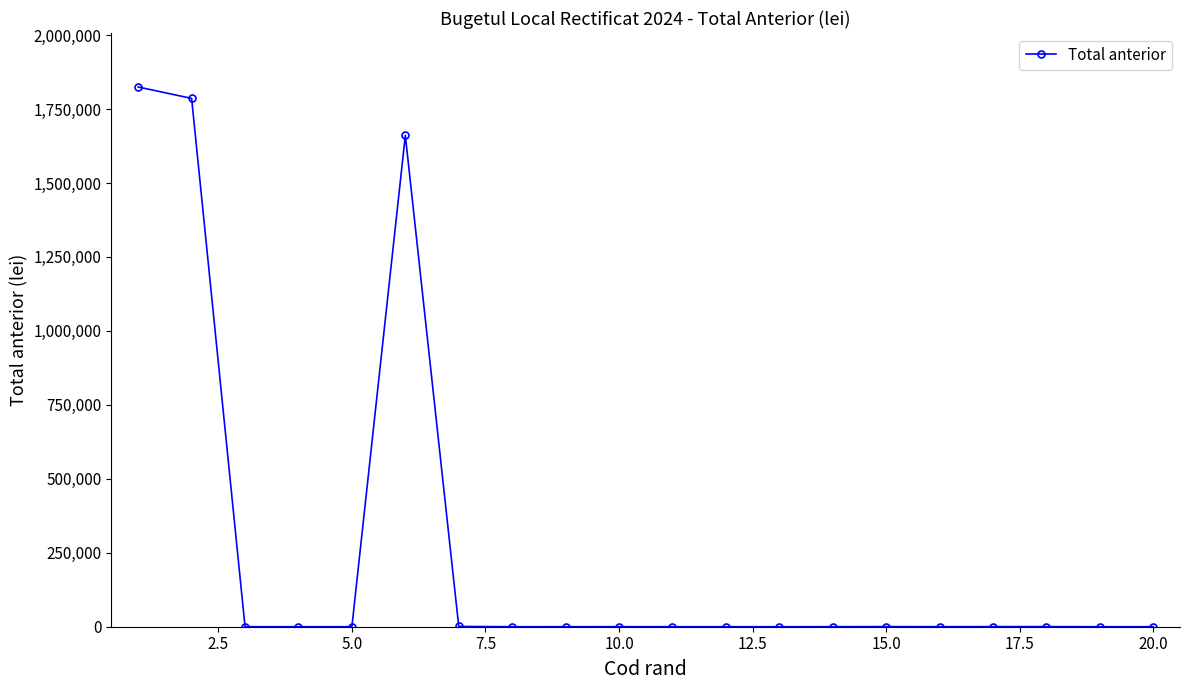

What is the difference between the maximum and minimum values?

1824559